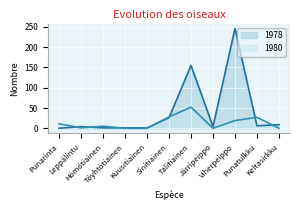

What is the difference between the 1980 values at Punarinta and Kuusitiainen?

11